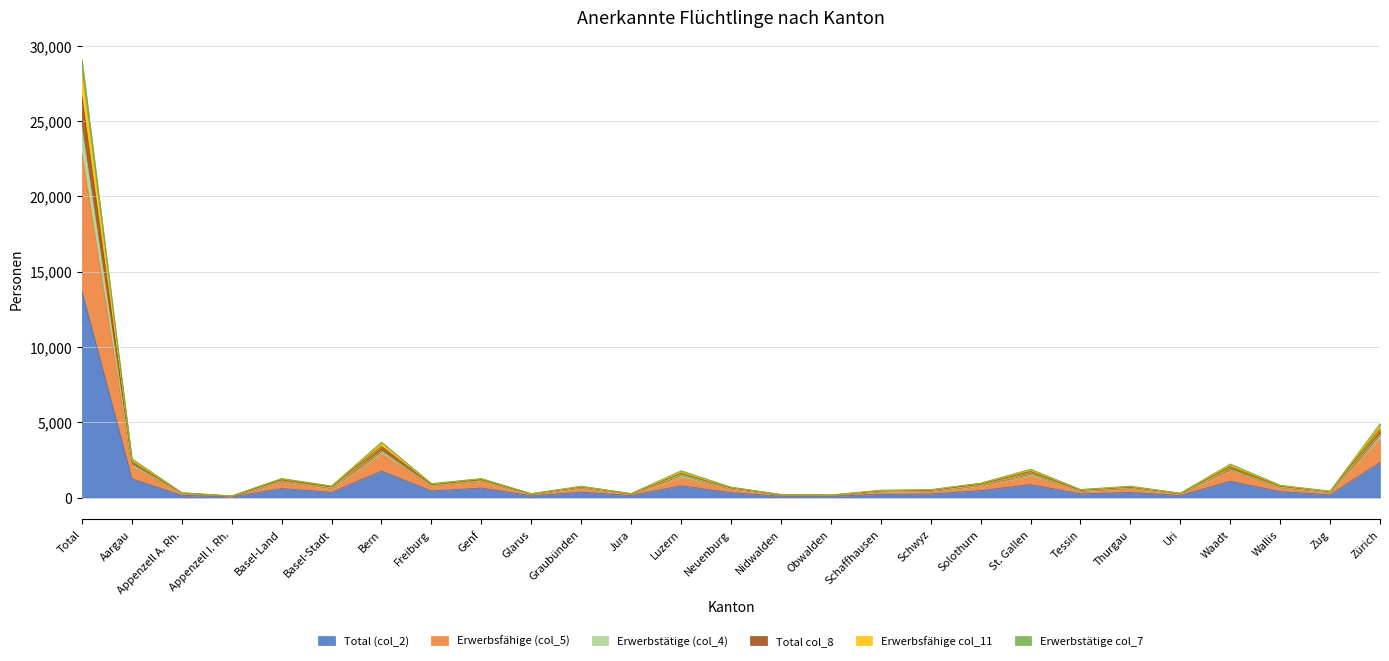

True or false: Total (col_2) and Erwerbstätige col_7 intersect in this chart.

False